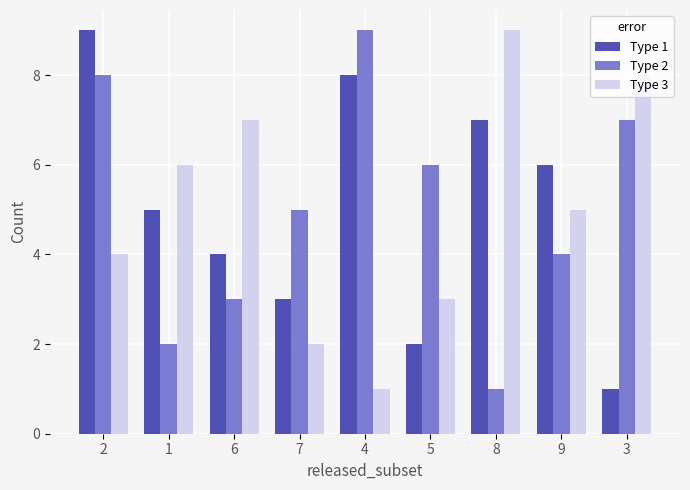

Count the Type 1 values in the range 3 to 7.

5